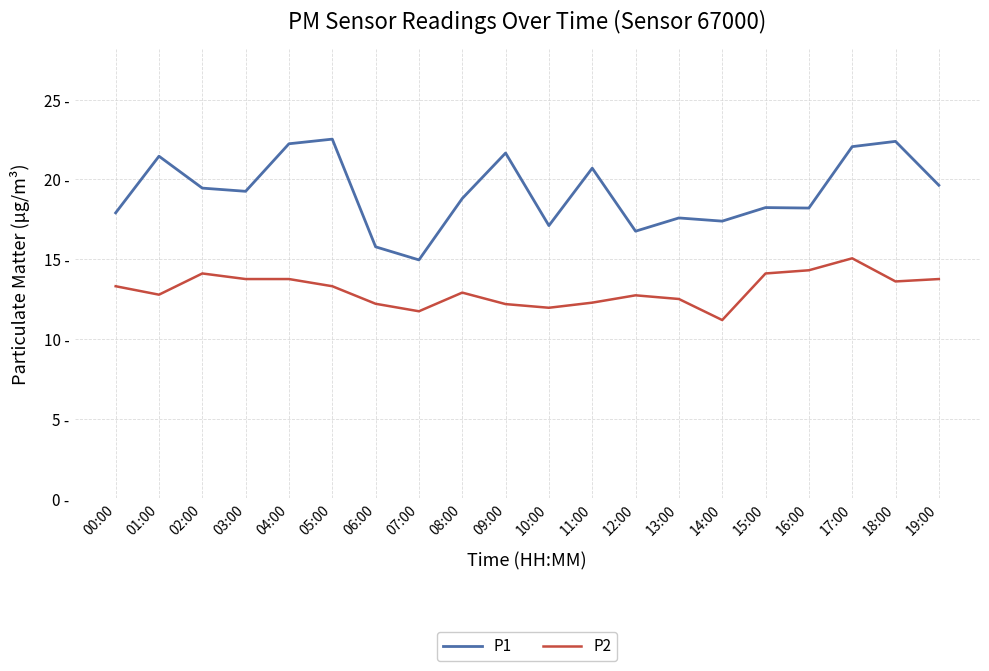

True or false: P1 and P2 intersect in this chart.

False